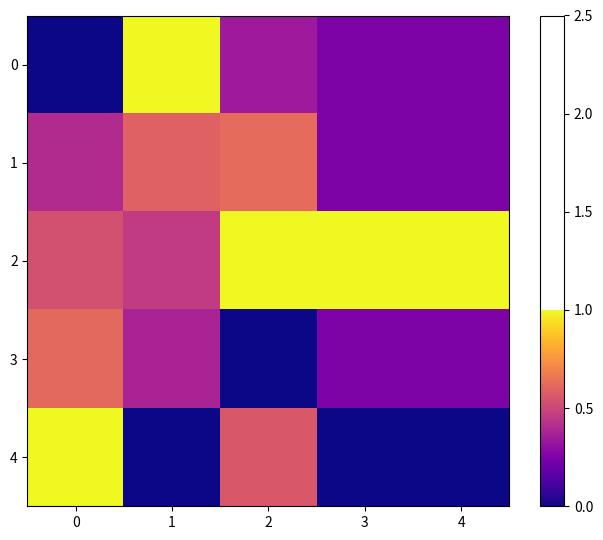

At how many categories does at least one series exceed 0?

5